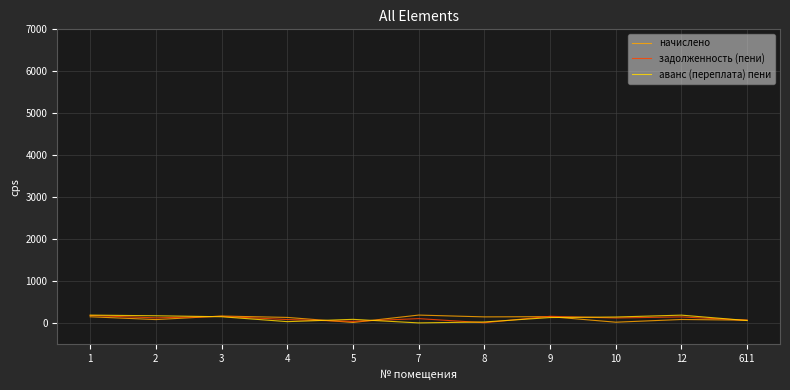

List the series in order of their overall mean, lowest first.

аванс (переплата) пени, задолженность (пени), начислено